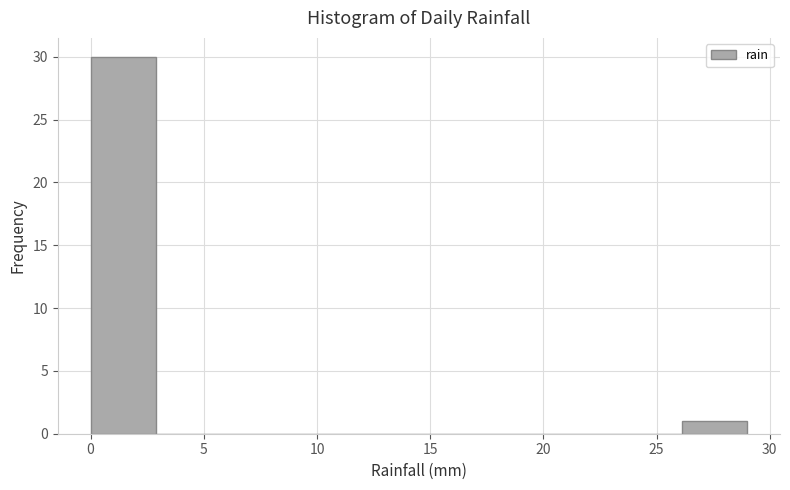

Reading left to right, list every bar in this chart as the range it spans on the x-axis followed by its height. Neither the bar edges nor the heights are printed on the chart, so give them approximately, as read against the axes.

0.0 to 2.9: 30
2.9 to 5.8: 0
5.8 to 8.7: 0
8.7 to 11.6: 0
11.6 to 14.5: 0
14.5 to 17.4: 0
17.4 to 20.3: 0
20.3 to 23.2: 0
23.2 to 26.1: 0
26.1 to 29.0: 1